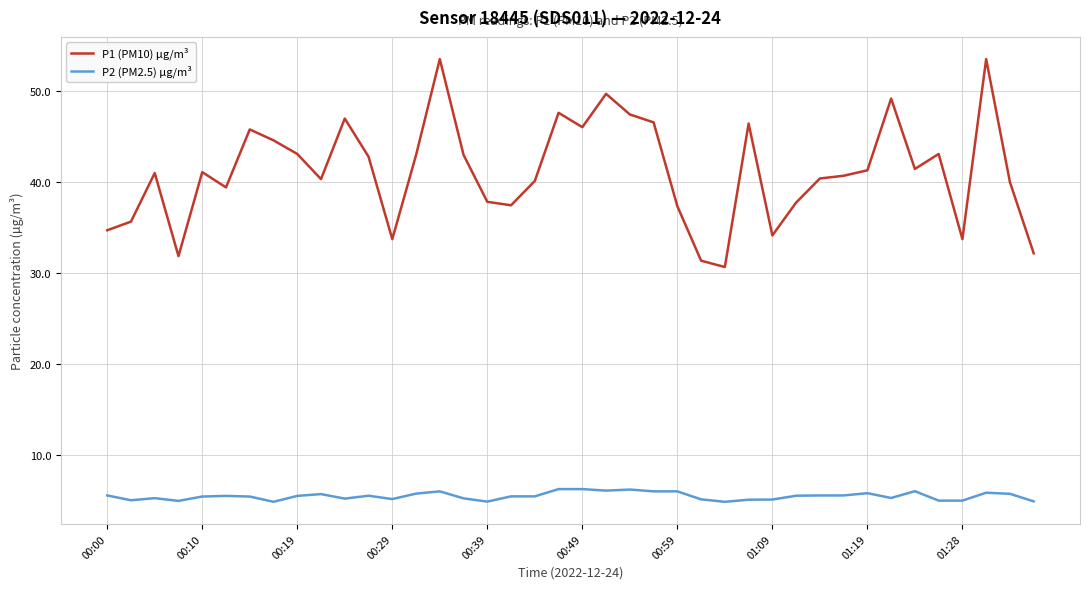

What is the highest value of the P2 (PM2.5) µg/m³ series?

6.2